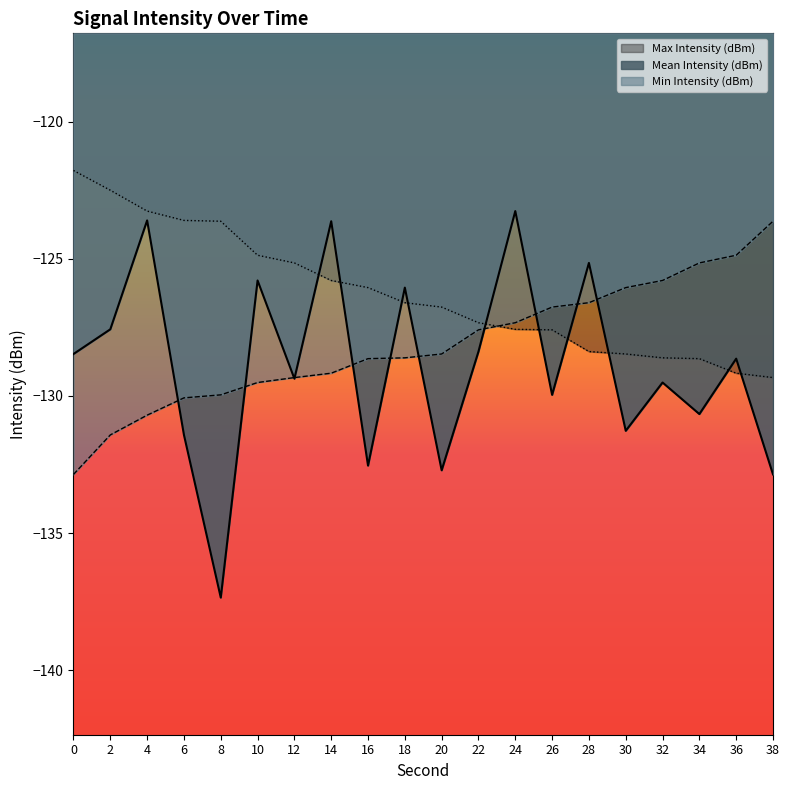

At how many categories does at least one series exceed -133?

20